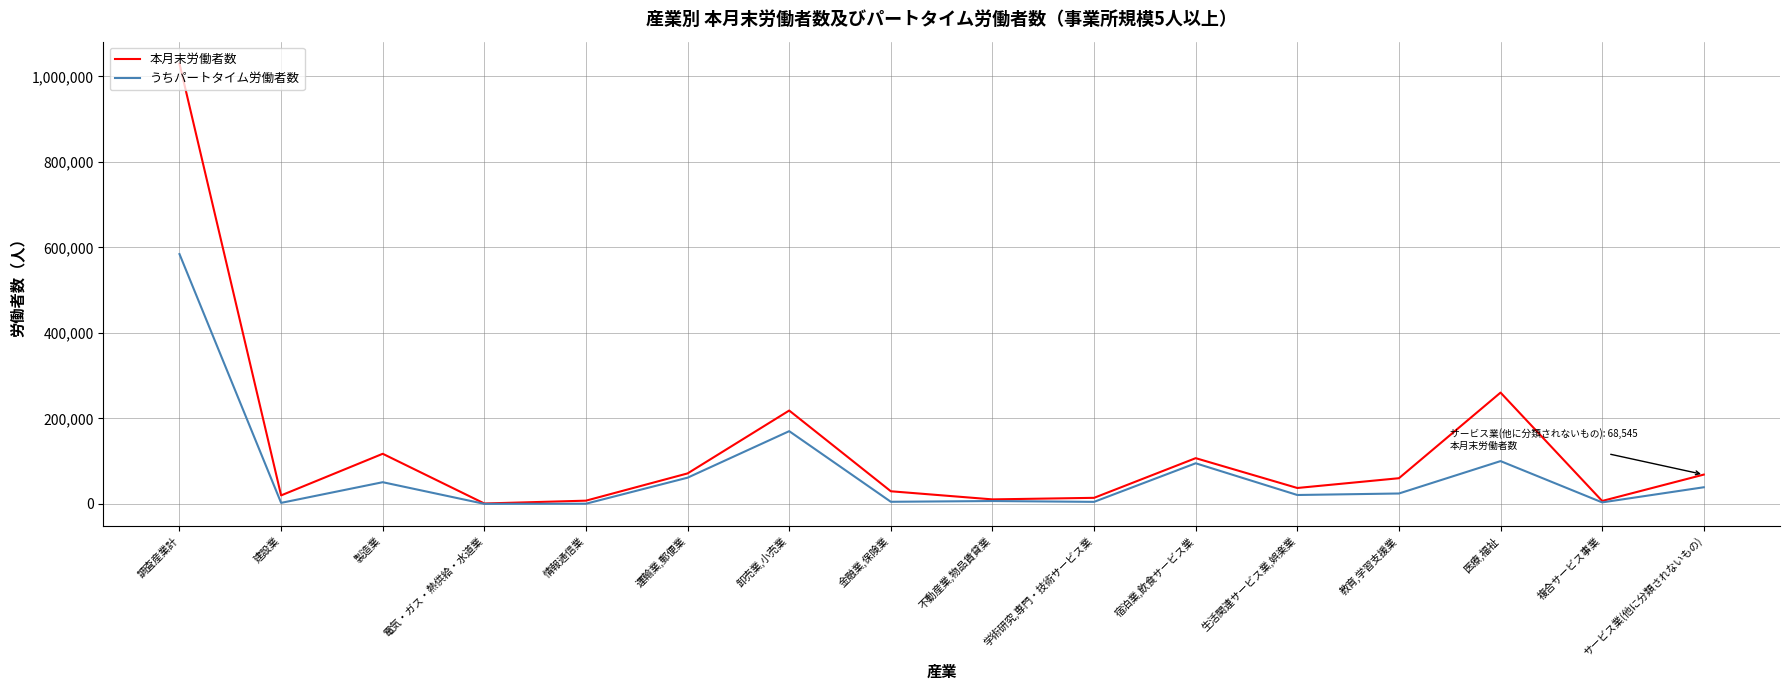

What is the highest value of the うちパートタイム労働者数 series?

584248